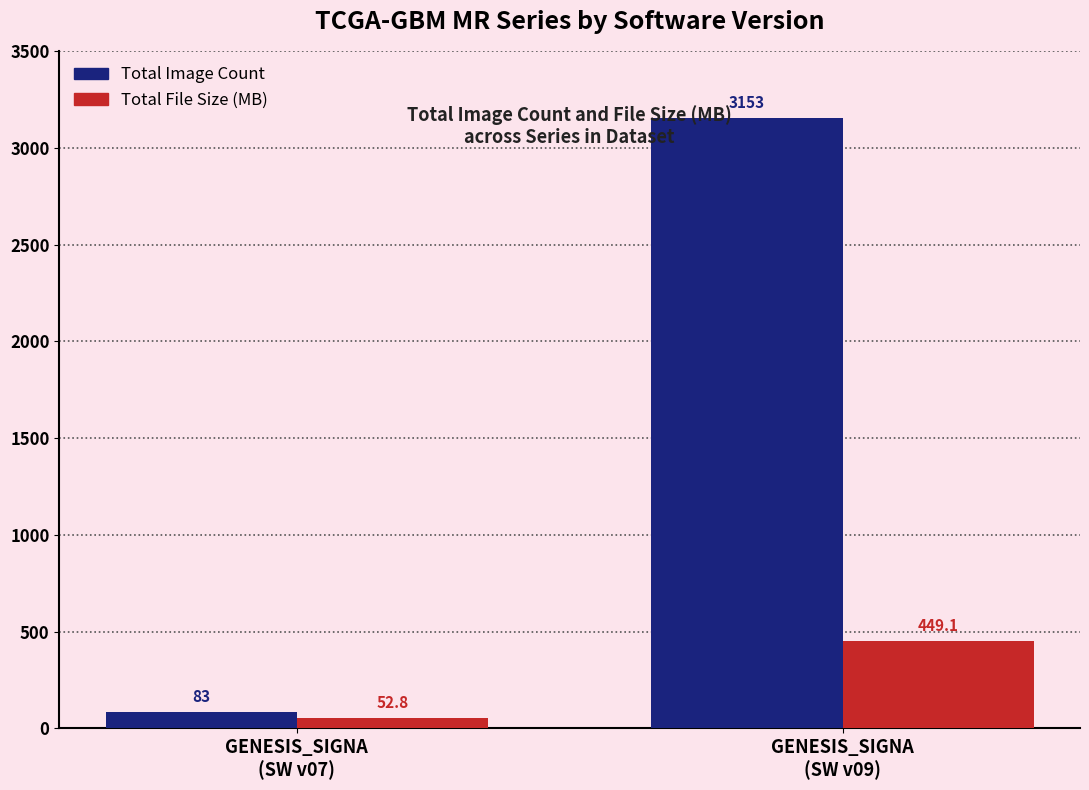

True or false: Total Image Count has a value of 83.0 at GENESIS_SIGNA
(SW v07).

True